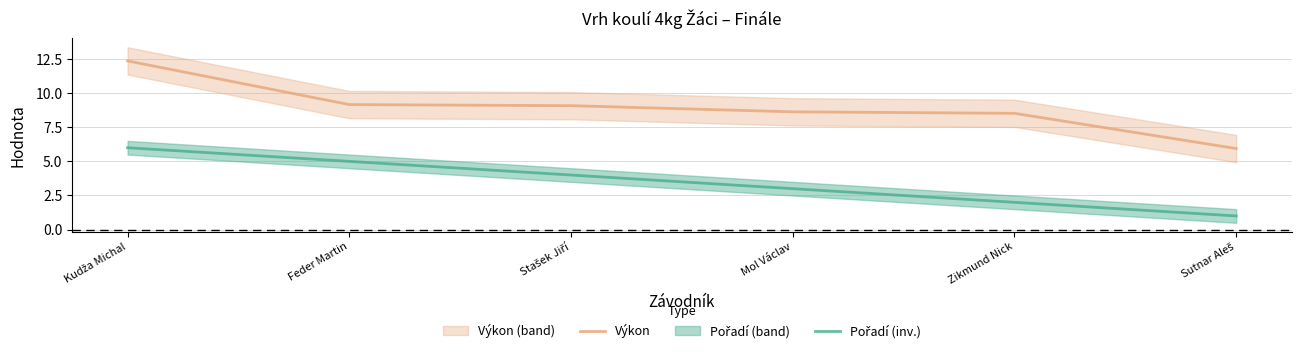

Which has a higher value, Mol Václav or Feder Martin?

Feder Martin